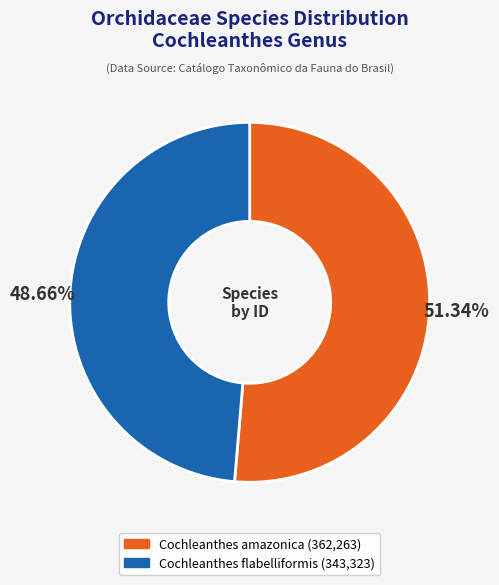

Is it true that Cochleanthes amazonica is 62% of the pie?

False